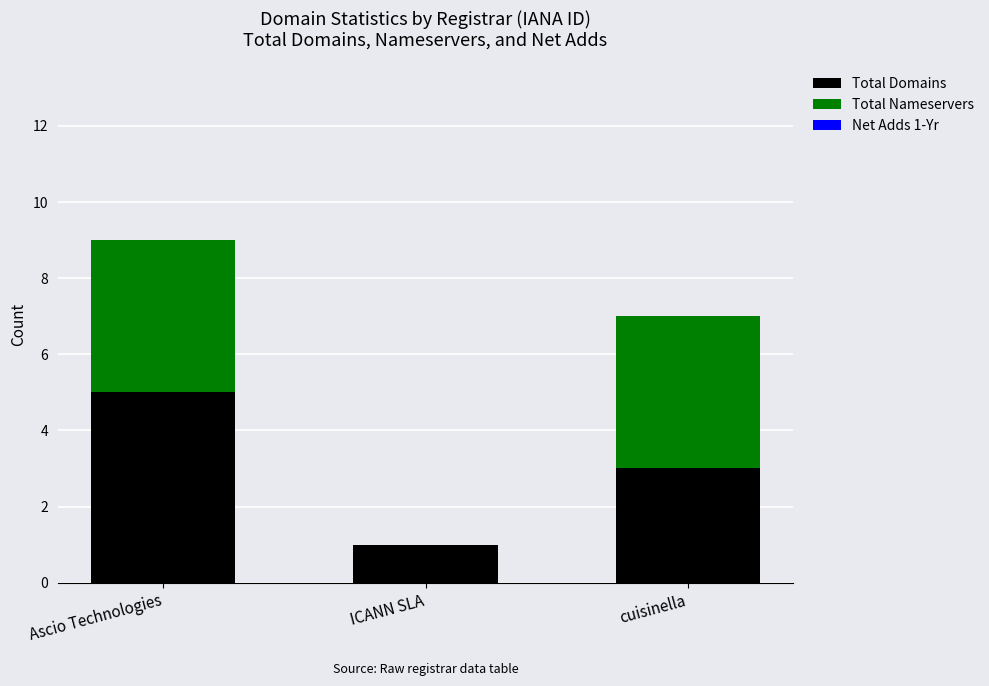

What is the total value across all series at Ascio Technologies?

9